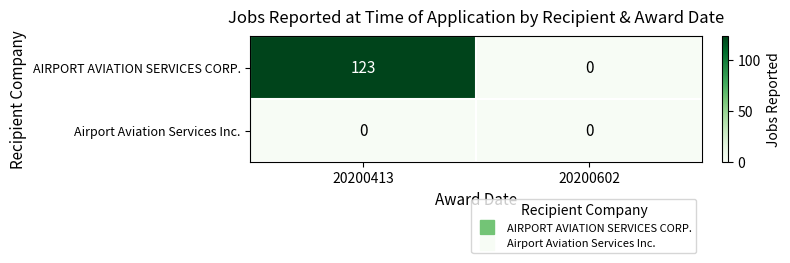

Reading right to left, transcribe all the data shown in this chart.

AIRPORT AVIATION SERVICES CORP.: 20200602=0	20200413=123
Airport Aviation Services Inc.: 20200602=0	20200413=0